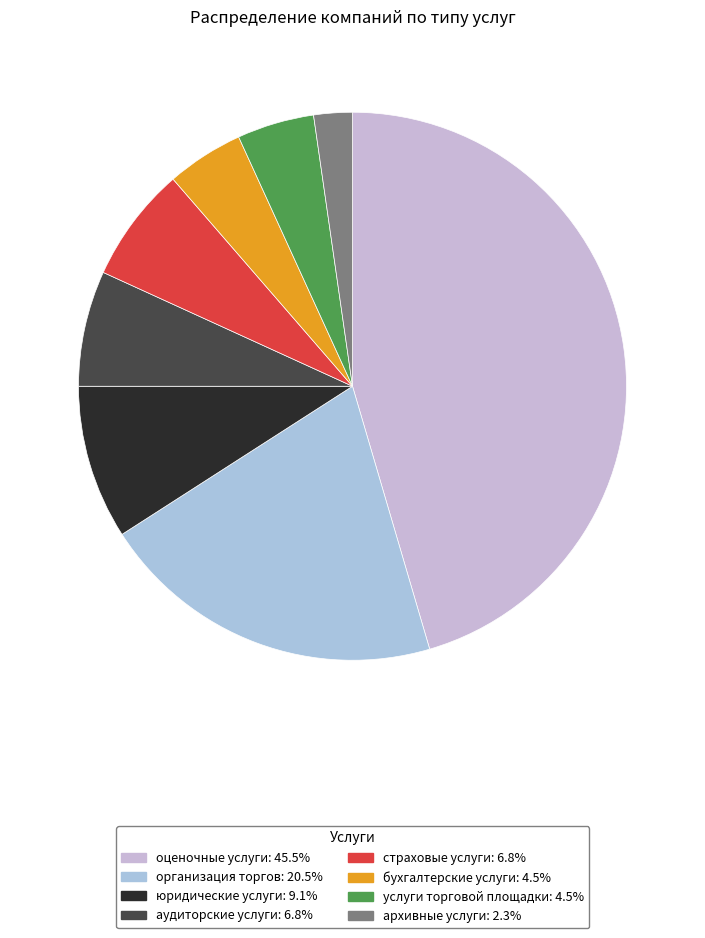

What is the ratio of the value at страховые услуги to the value at оценочные услуги?

0.1